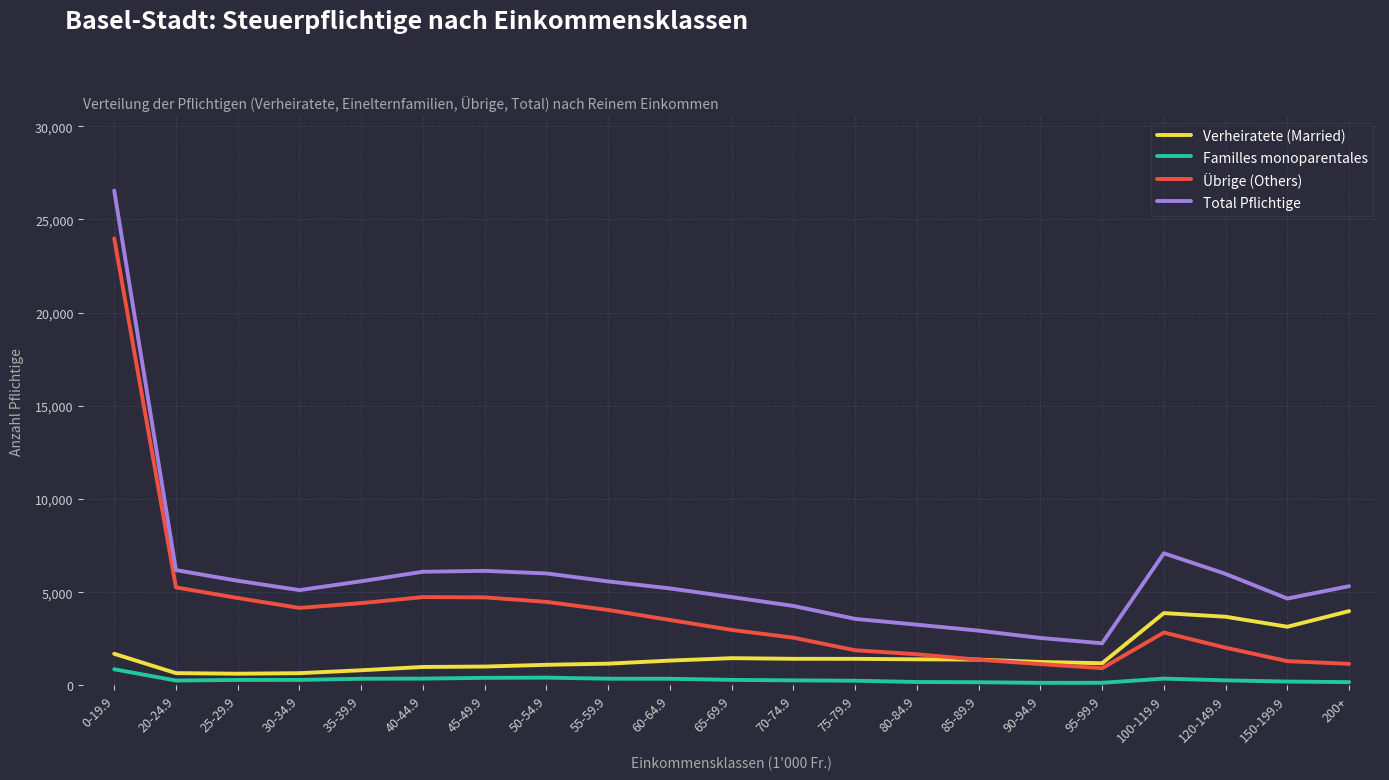

Does the chart display data point markers on the line(s)?

No